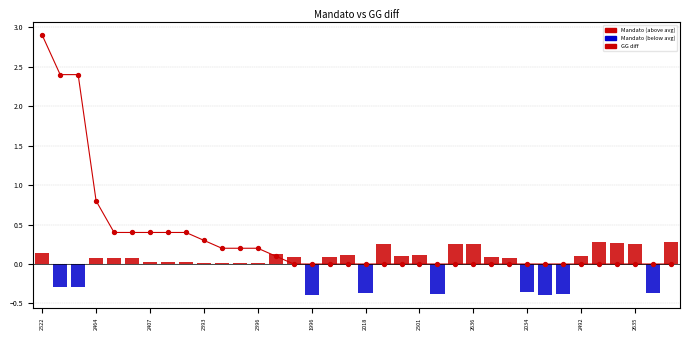

Between 2394 and 2465, which is larger?

2394